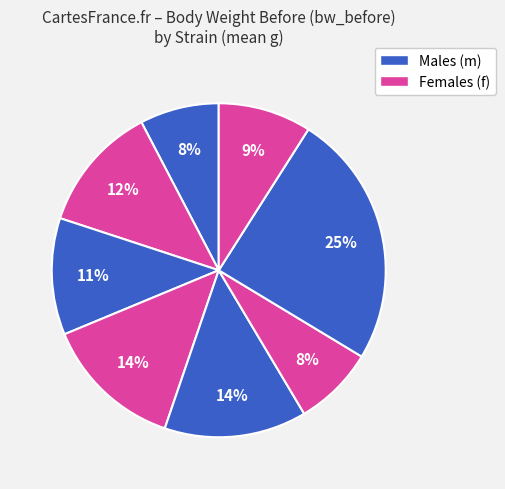

How many slices are in this pie chart?

8